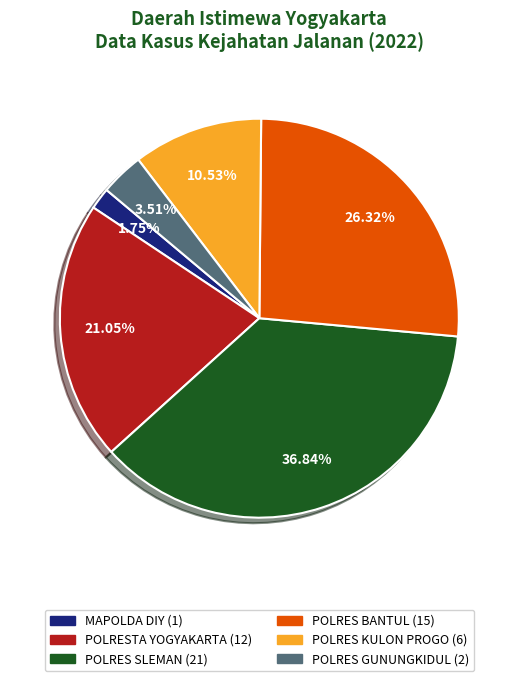

To the nearest percent, what percentage of the pie is POLRES GUNUNGKIDUL?

4%